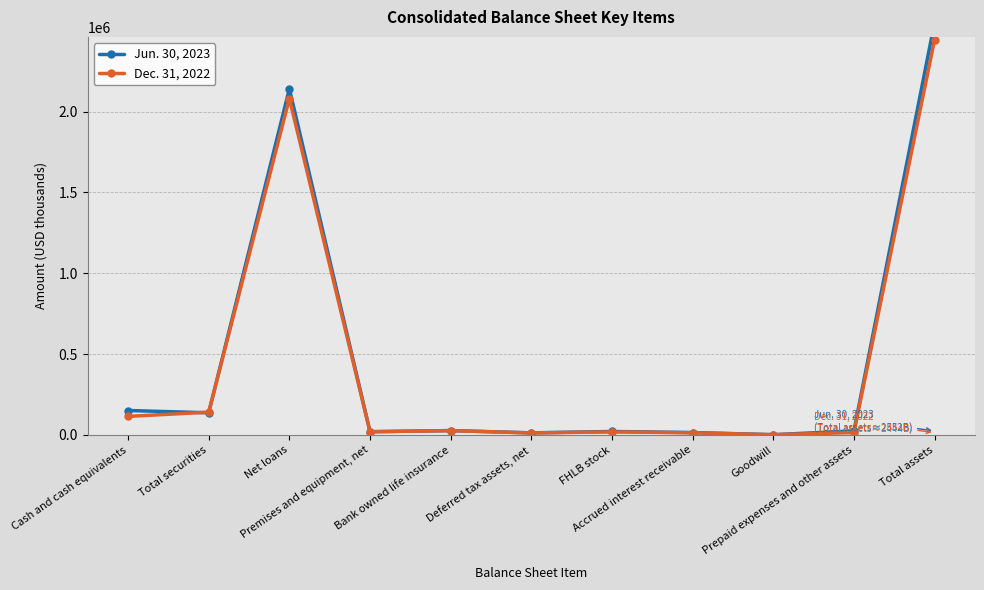

How many values in the Jun. 30, 2023 series exceed 25069?

5